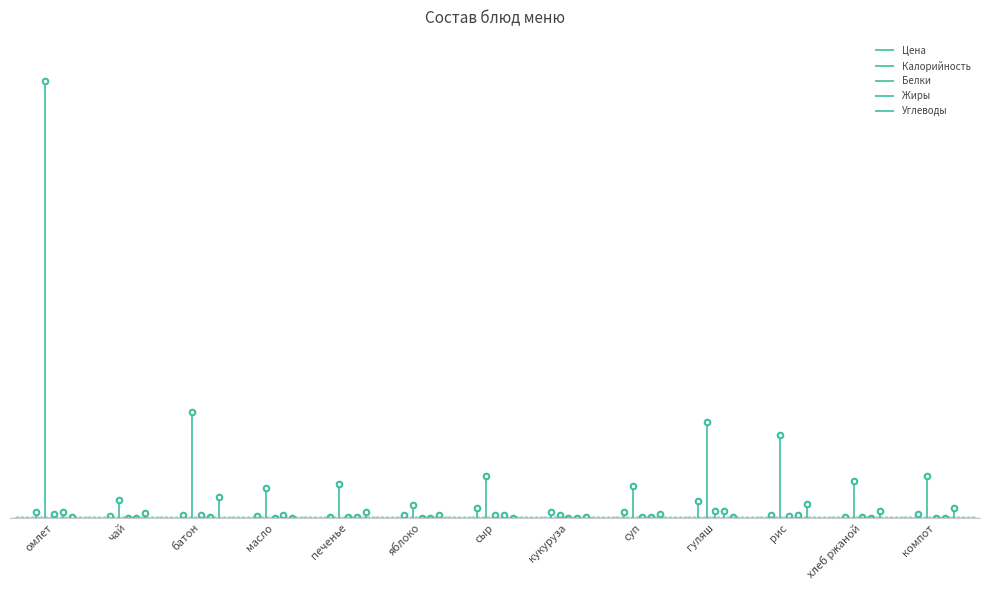

True or false: Белки and Калорийность cross at least once.

False